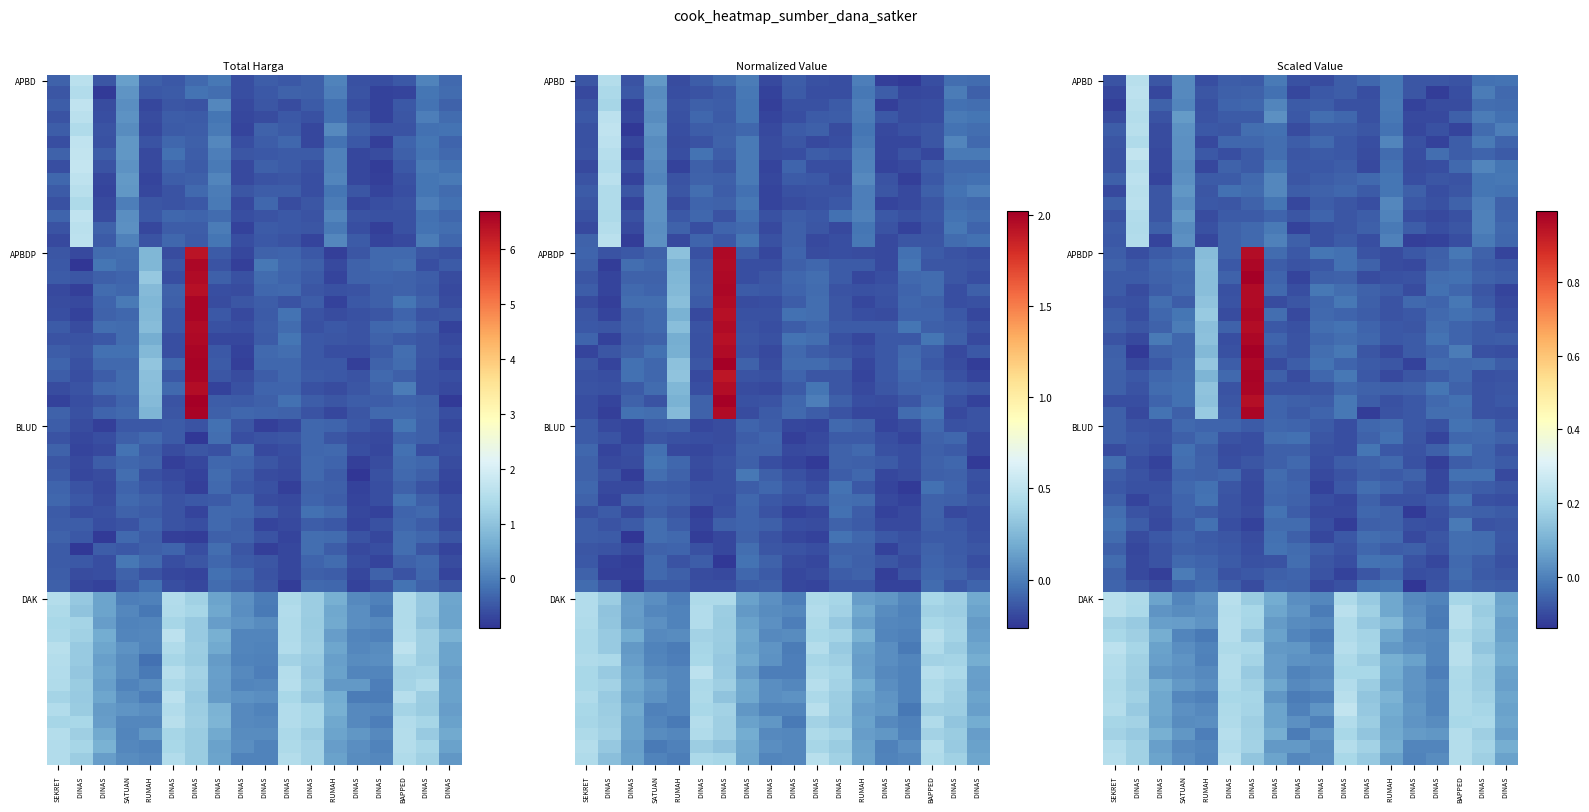

What is the maximum value for DAK?

1.5